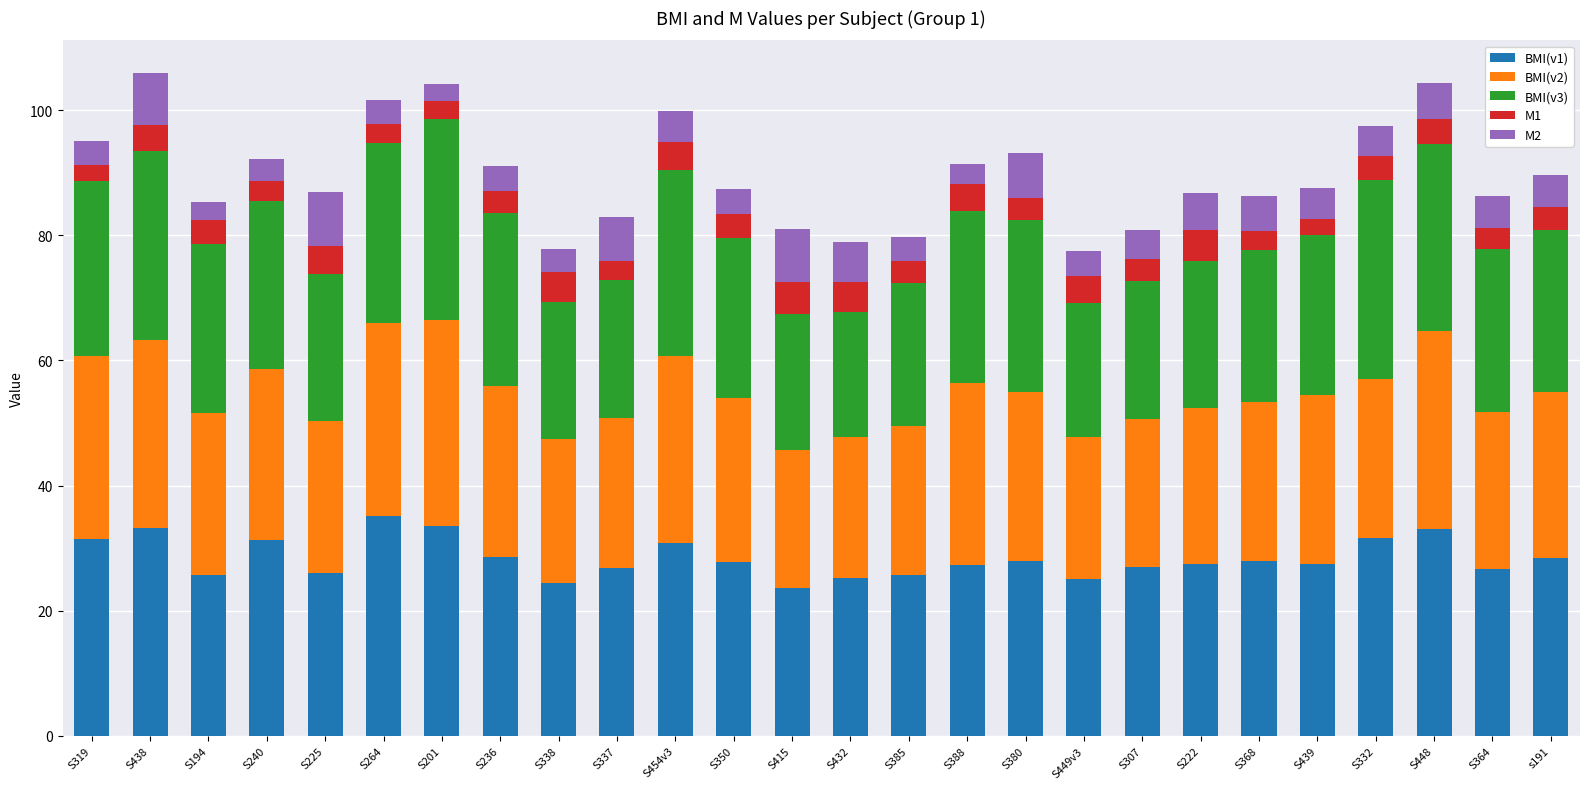

What is the minimum value for BMI(v1)?

23.6